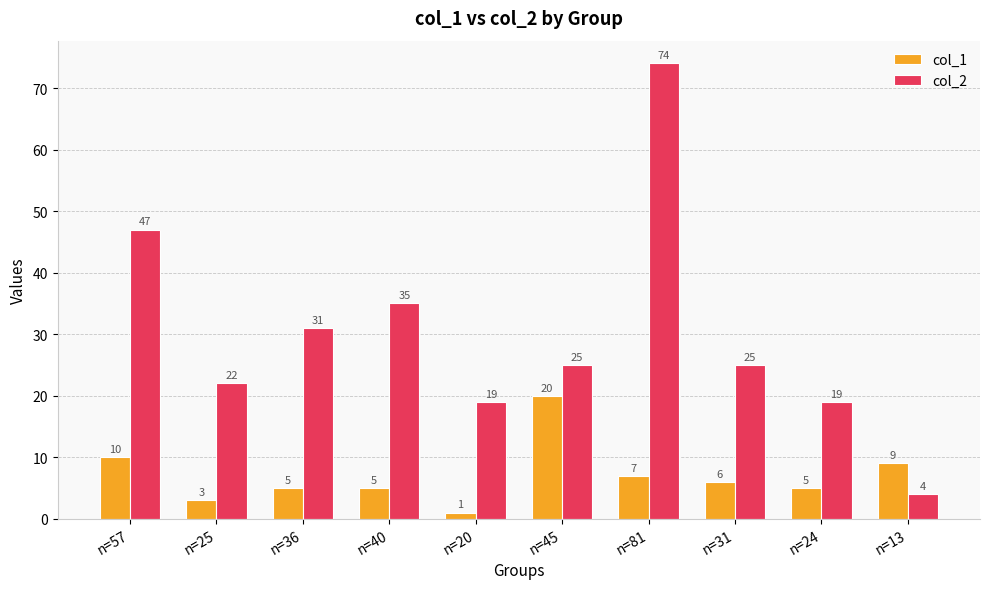

How many groups of bars are there?

10